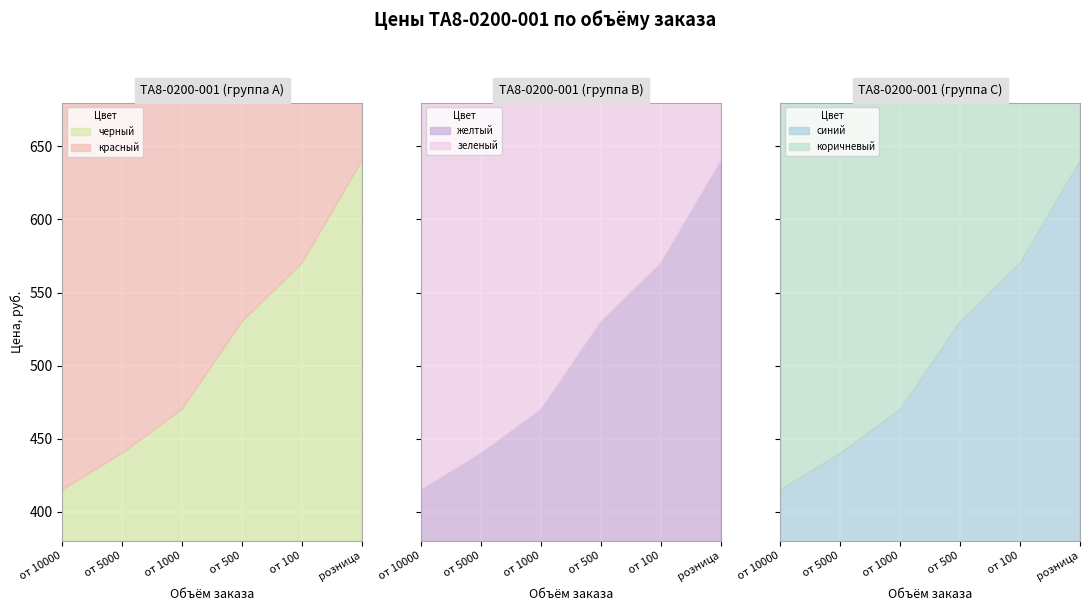

At which label does зеленый reach its minimum?

от 10000